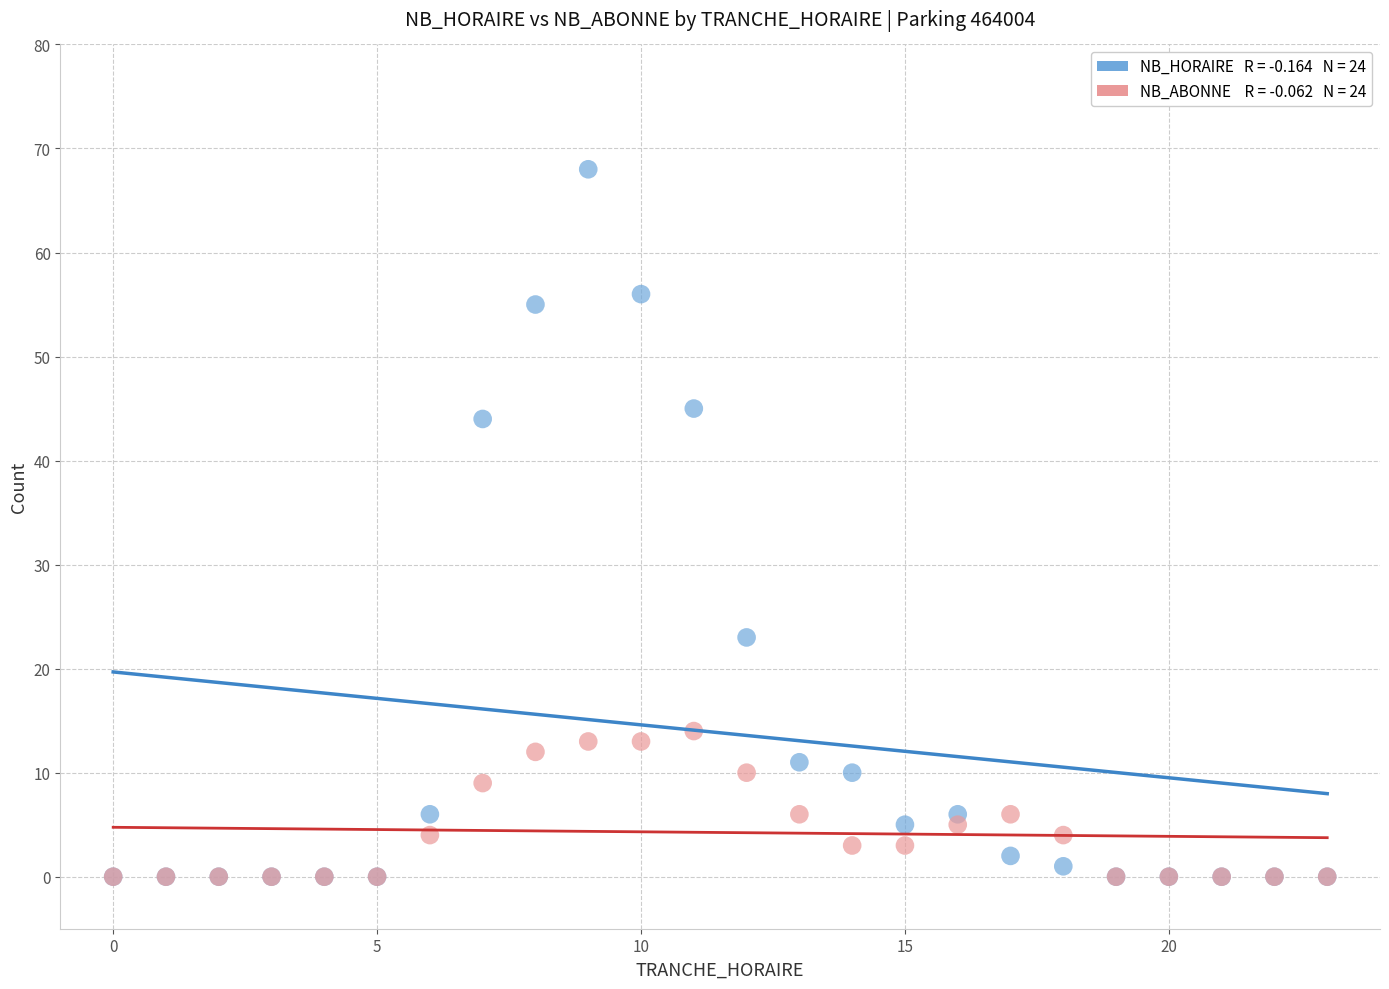

Across all series, what Y value is closest to 34?

44